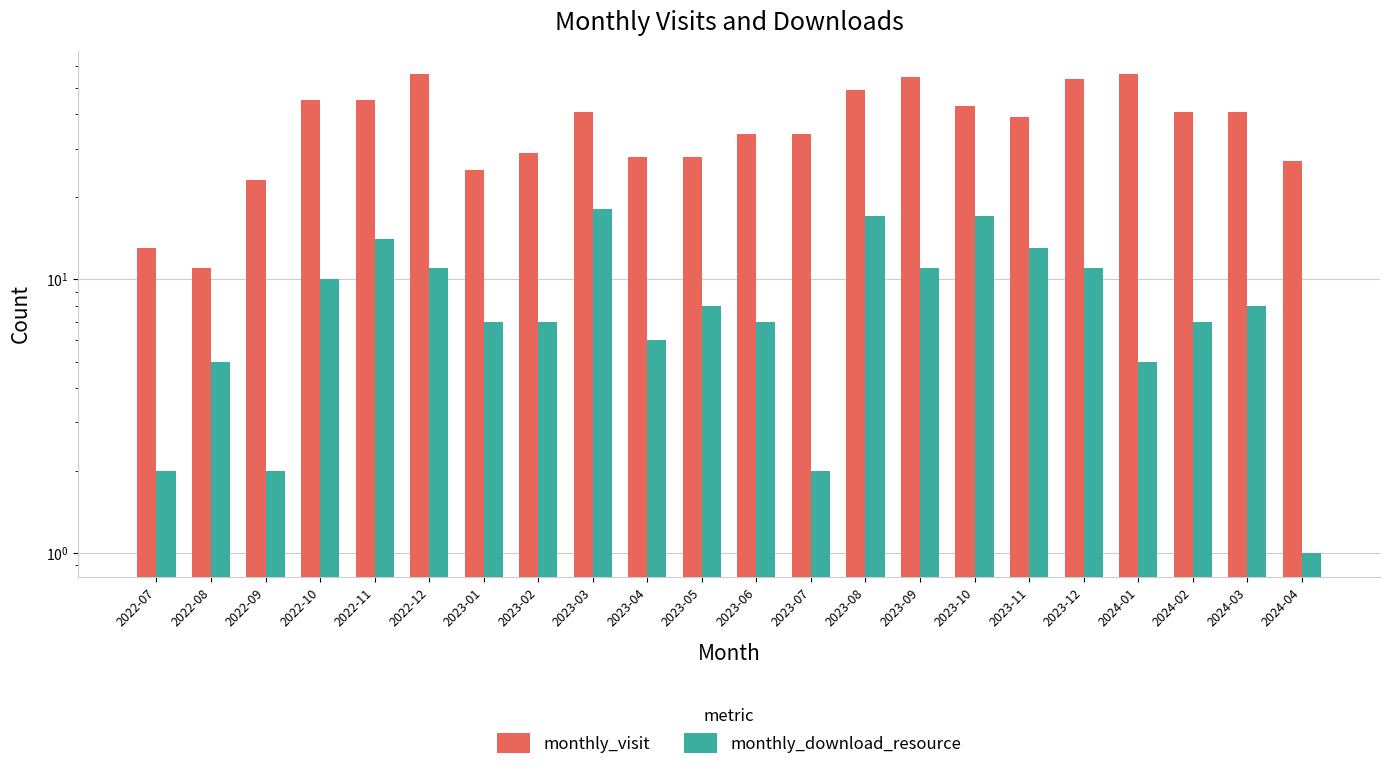

At 2022-10, list the series in order from smallest to largest.

monthly_download_resource, monthly_visit